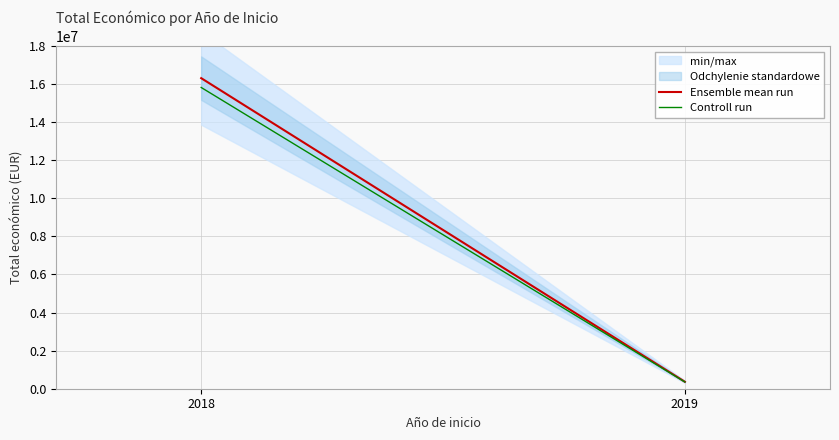

Reading left to right, list all the values displayed in this chart.

Ensemble mean run: 16312693.0	365045.0
Controll run: 15823312.2	354093.6